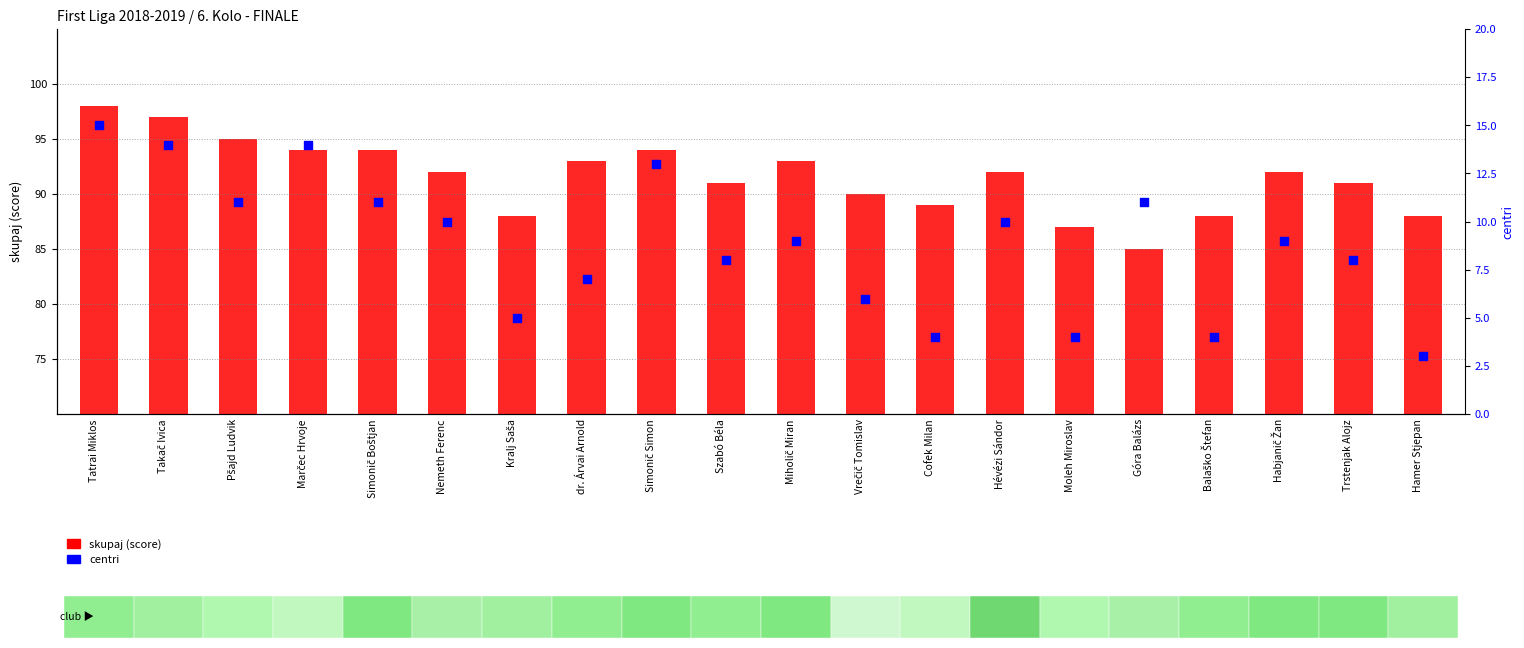

What is the total value across all series at Balaško Štefan?

92